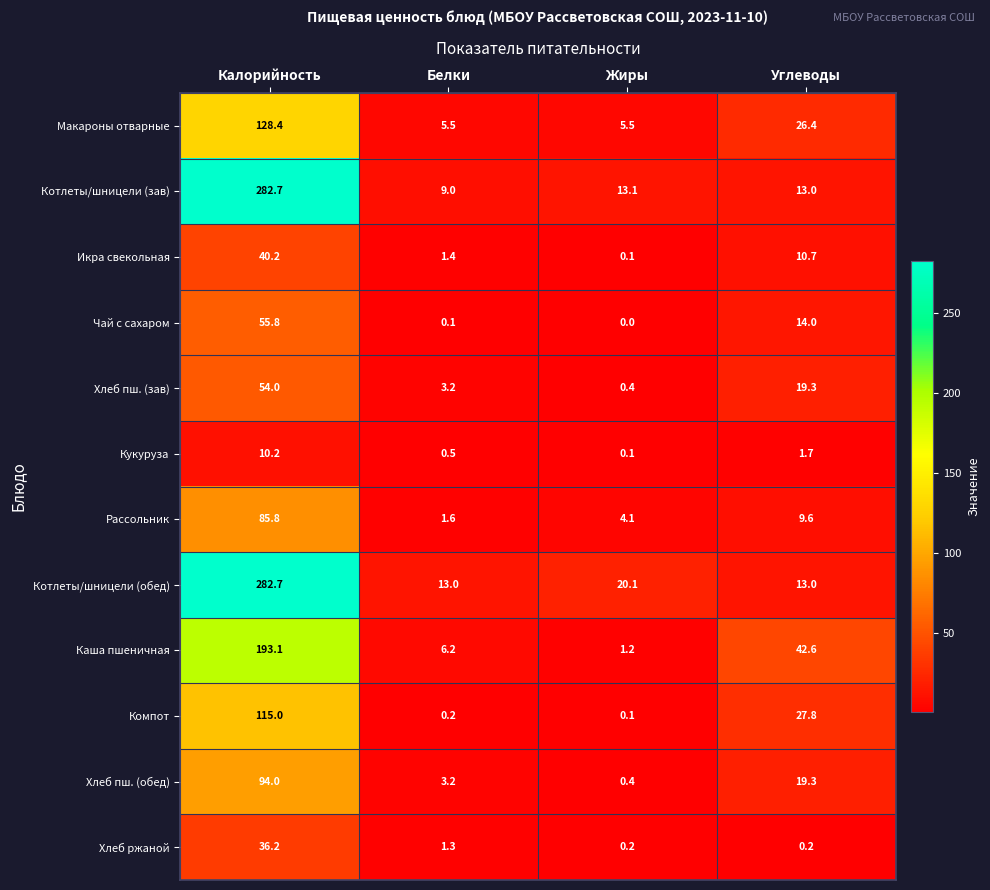

What is the maximum value shown in the chart?

282.7